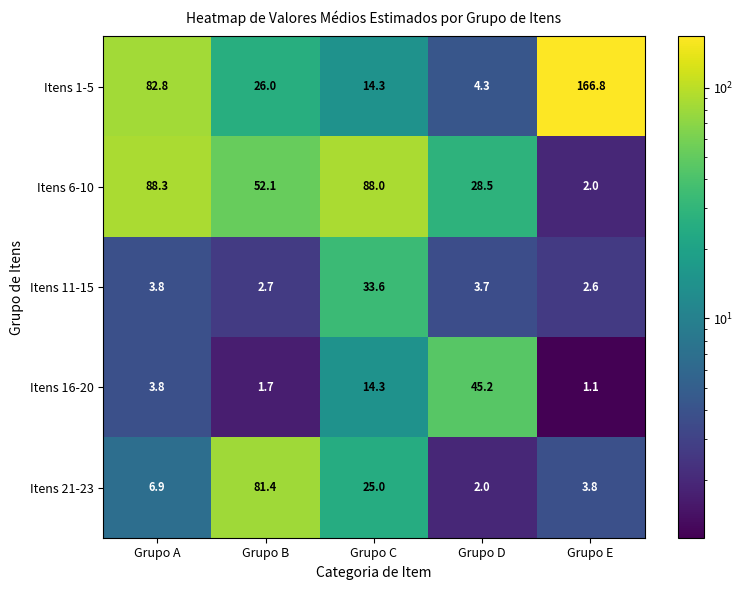

What is the difference between the highest and lowest values at Grupo E?

165.7